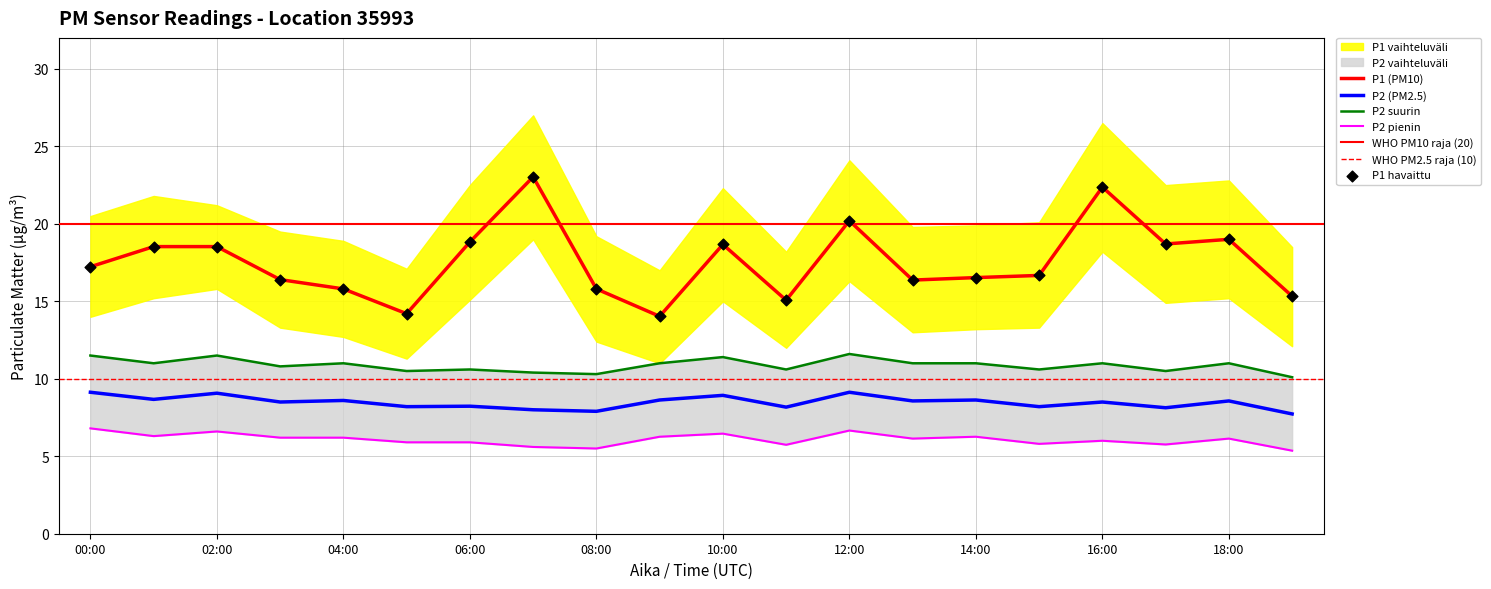

At how many categories does at least one series exceed 15?

18